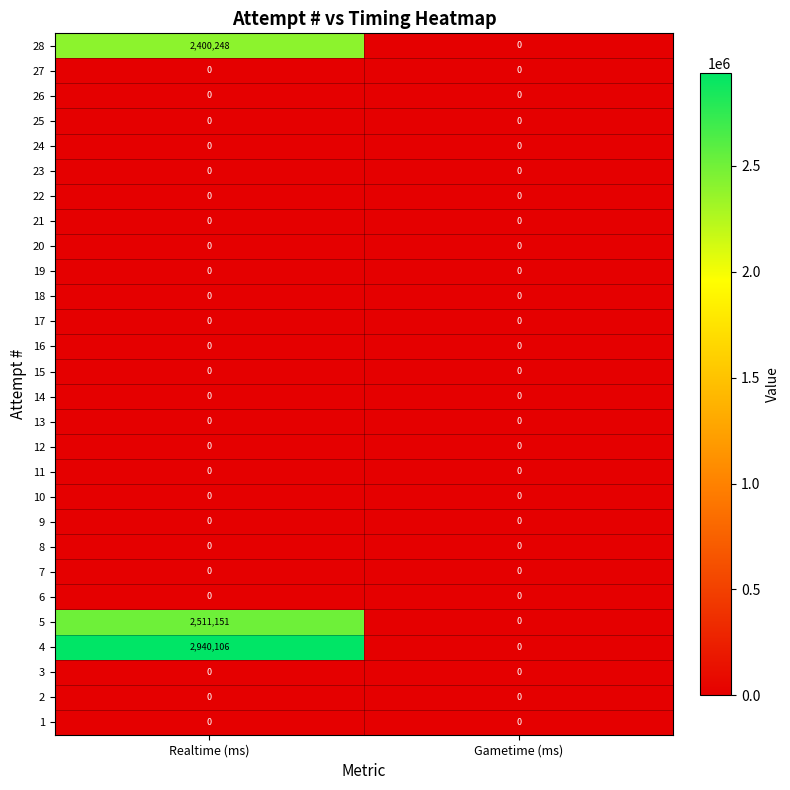

List the labels in order of 5 value, smallest first.

Gametime (ms), Realtime (ms)